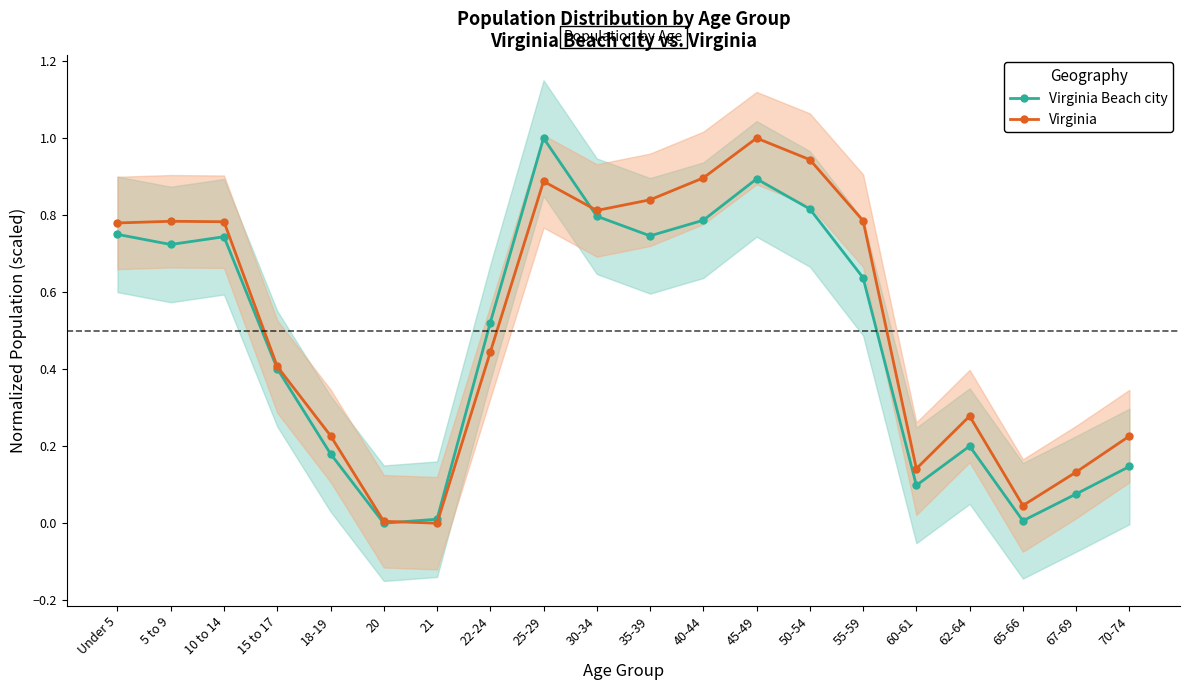

Which series ends up on top after the final intersection of Virginia Beach city and Virginia?

Virginia